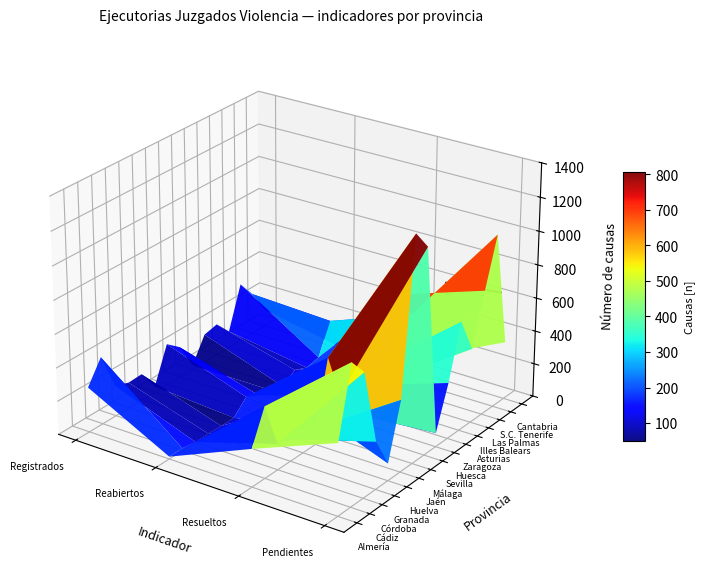

At how many categories does at least one series exceed 170?

4